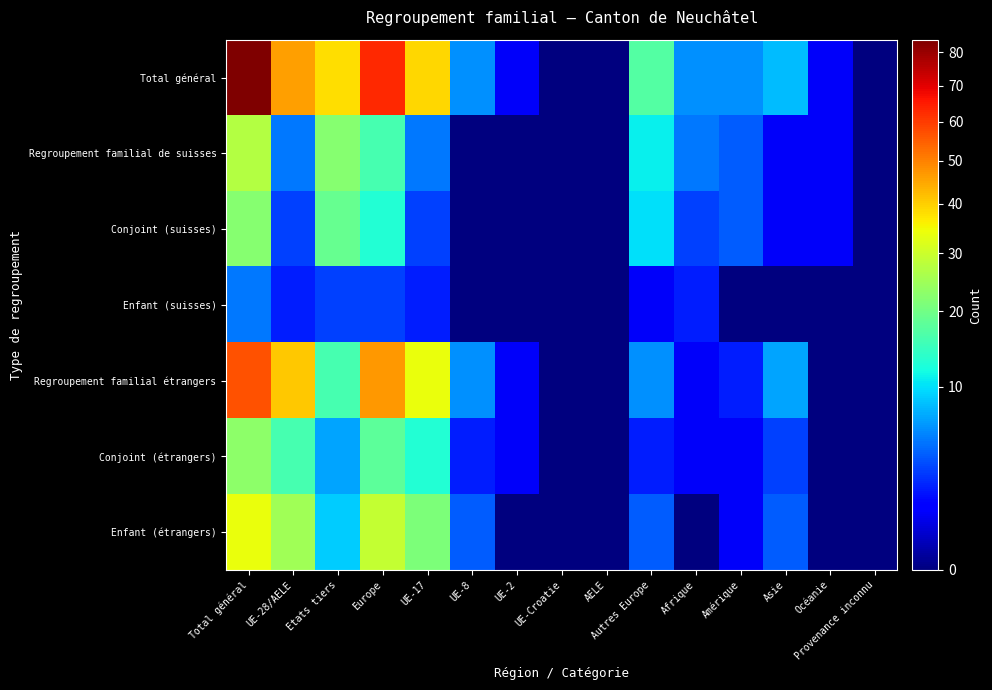

What is the maximum value shown in the chart?

84